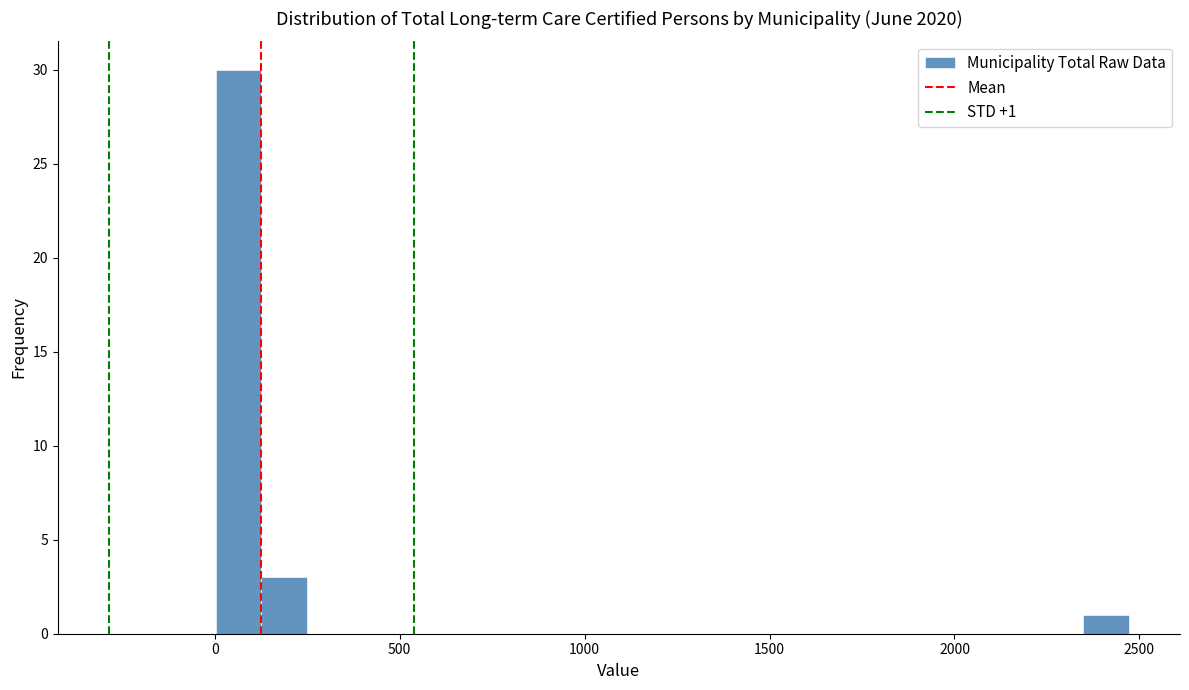

Around what value on the x-axis is the tallest bar? Give the approximate position of its centre, as read against the axis.

50